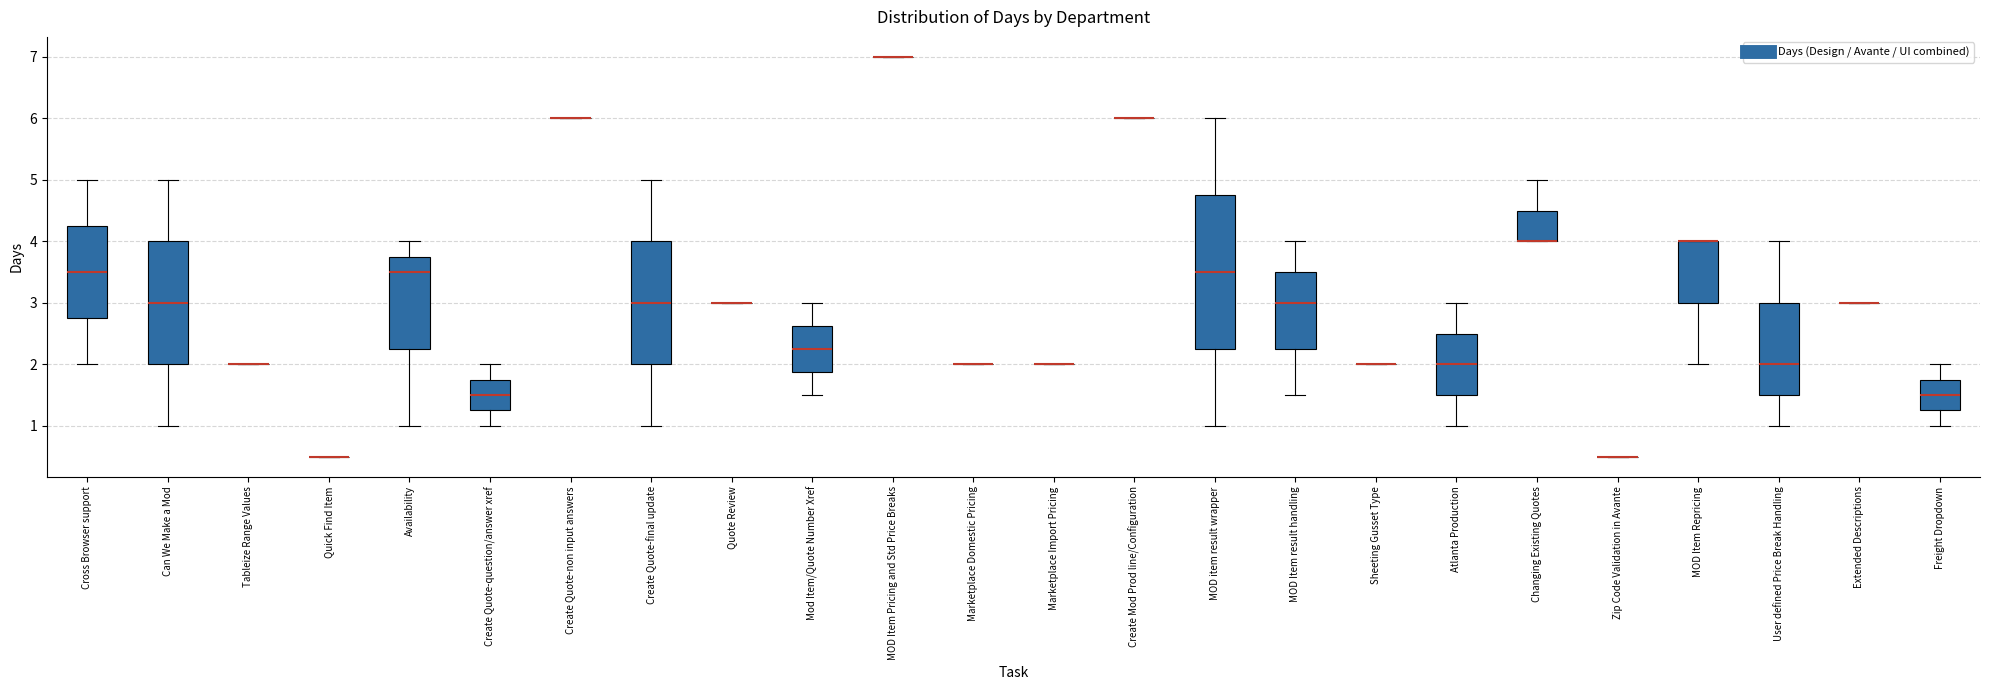

Where does the median line of the box for Atlanta Production sit on the y-axis? The values are not printed on the chart, so give them approximately, as read against the axis.

2.0